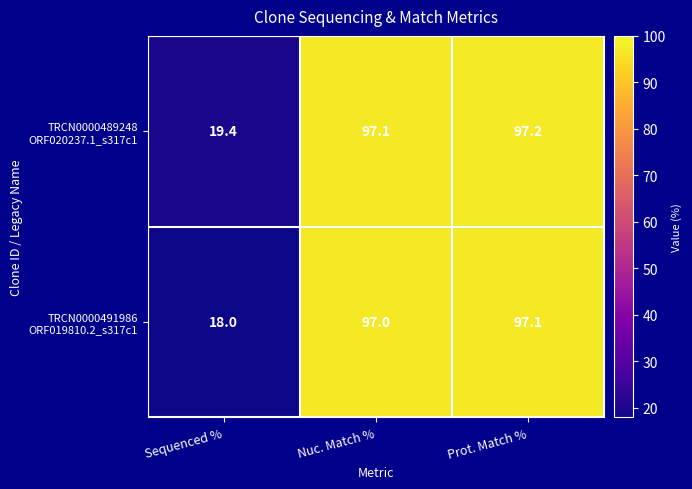

What is the greatest value displayed?

97.2